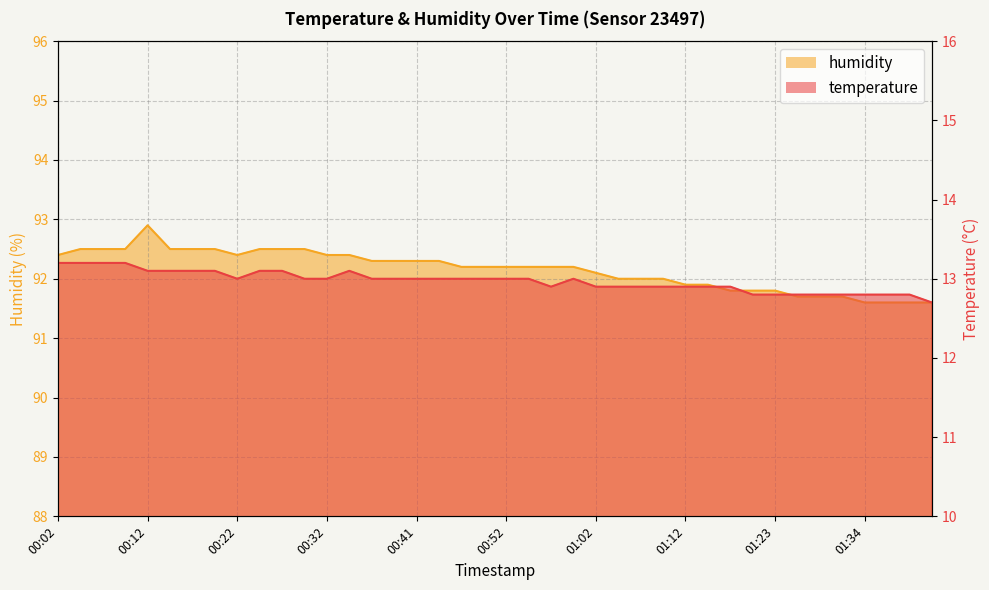

At how many categories does at least one series exceed 90?

40